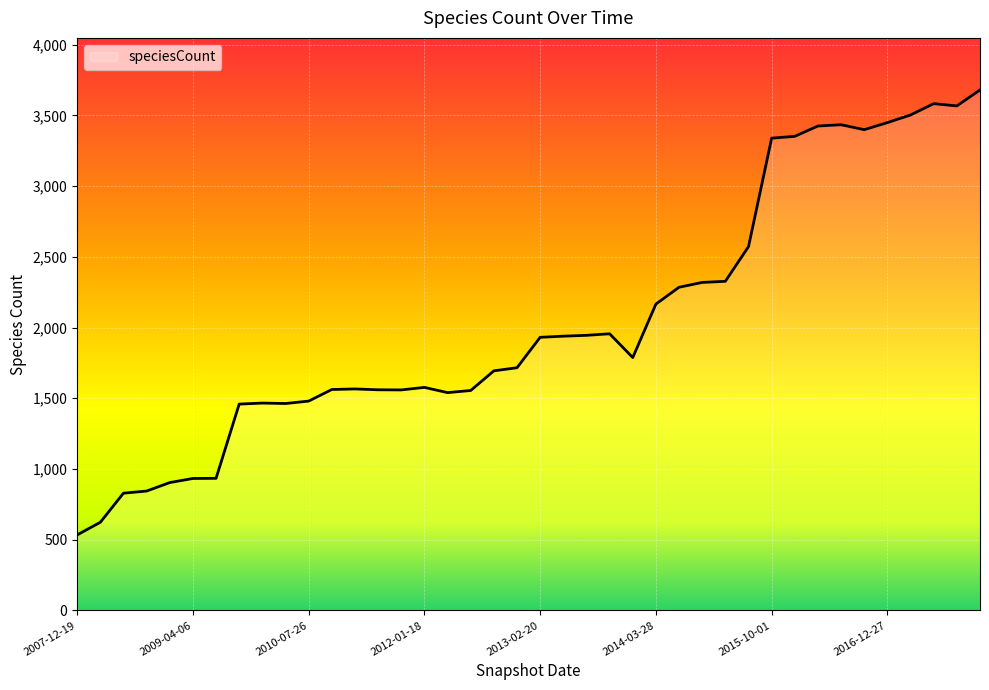

What is the difference between the maximum and minimum values?

3146